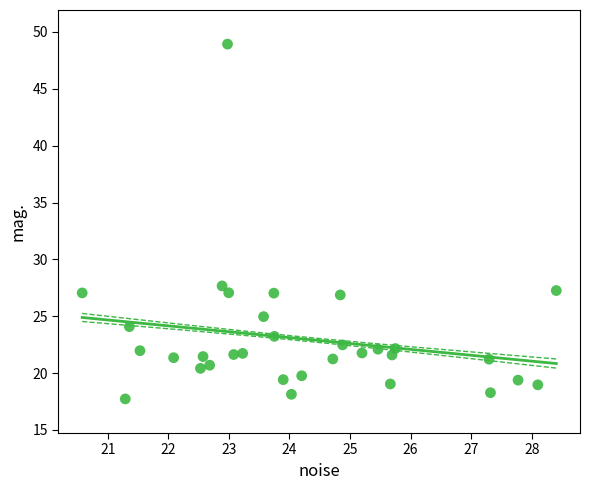

What is the range of X values (max minus min)?

7.8